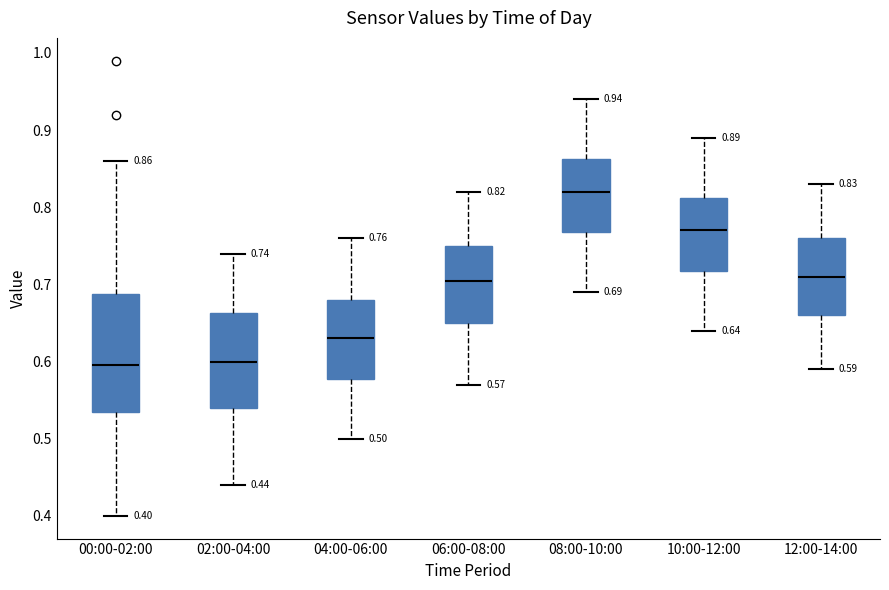

Which box is the tallest, from its lower edge to its upper edge?

00:00-02:00